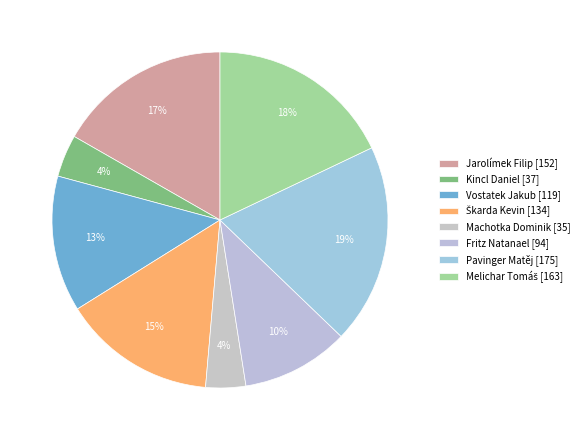

Is there a majority slice in this chart?

No